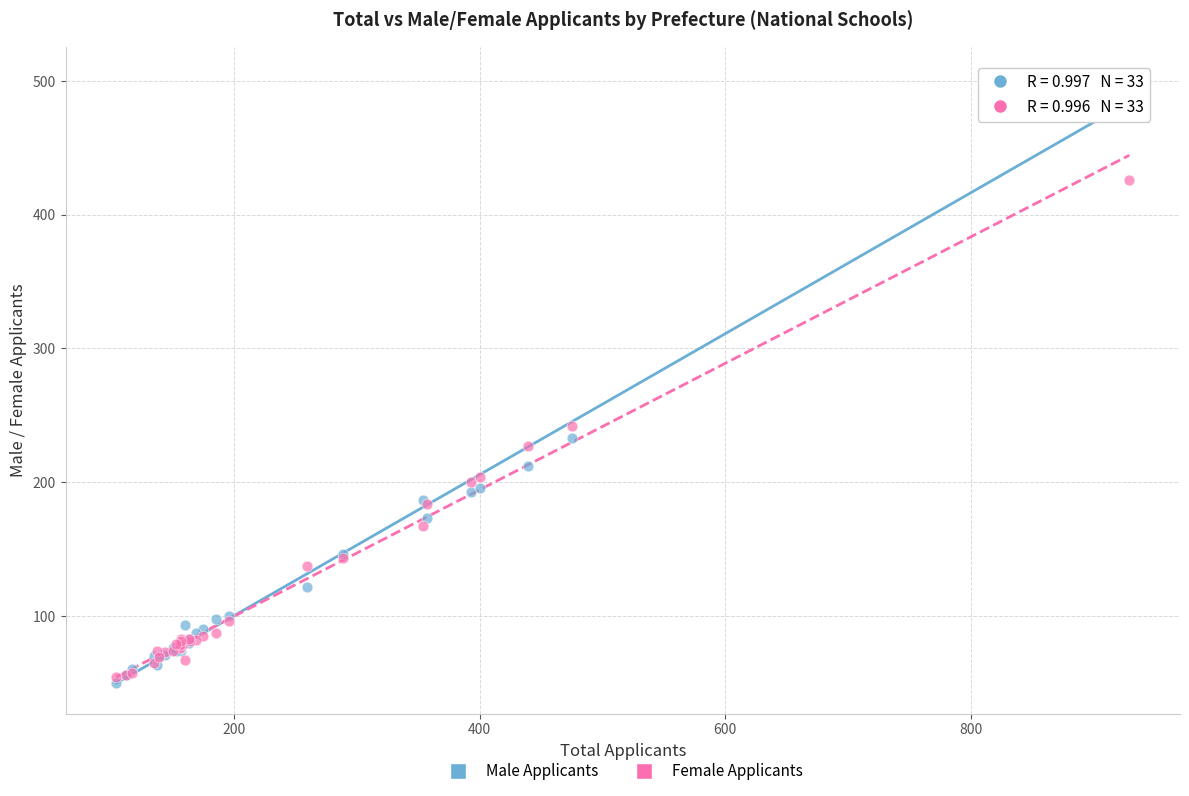

Across all series, what Y value is closest to 276?

242